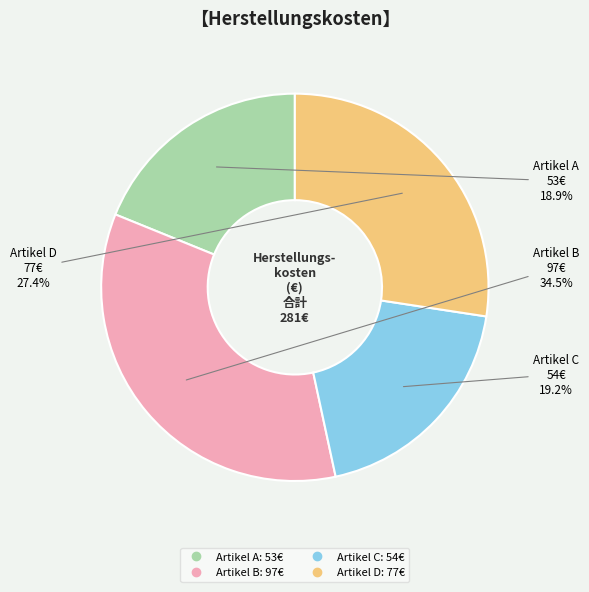

Which slice is the largest?

Artikel B